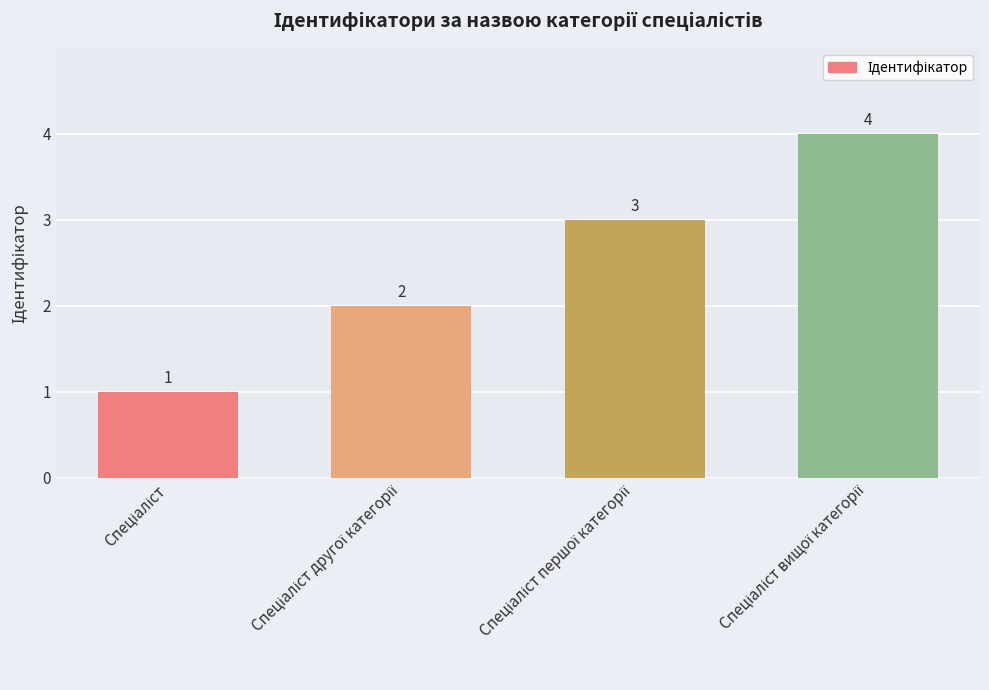

What is the sum of all values?

10